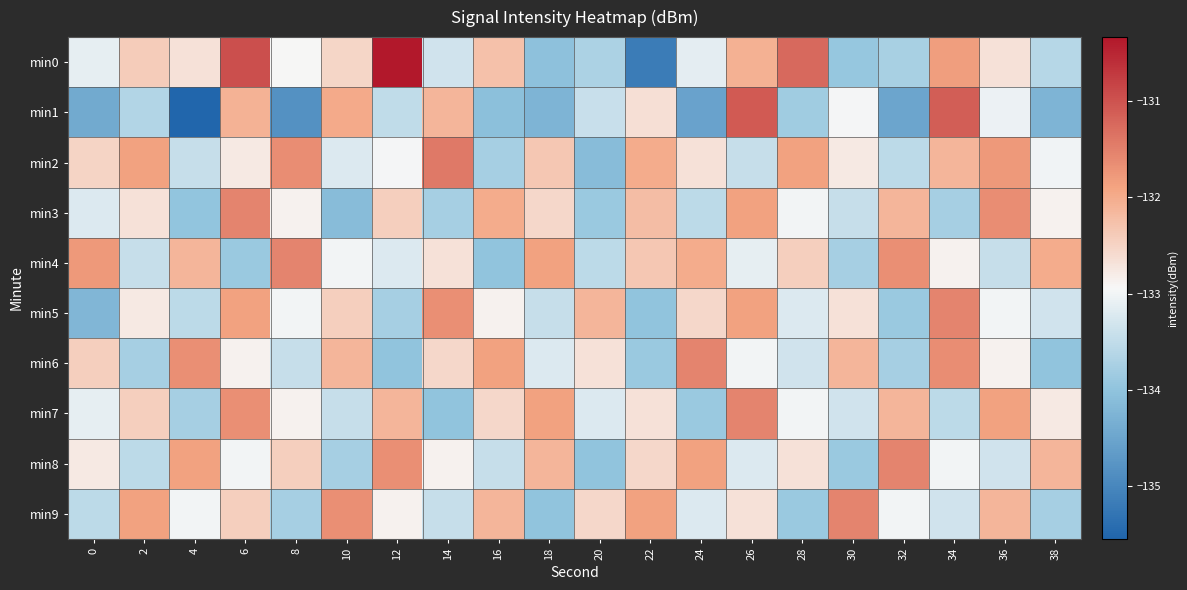

At how many categories does at least one series exceed -135?

20